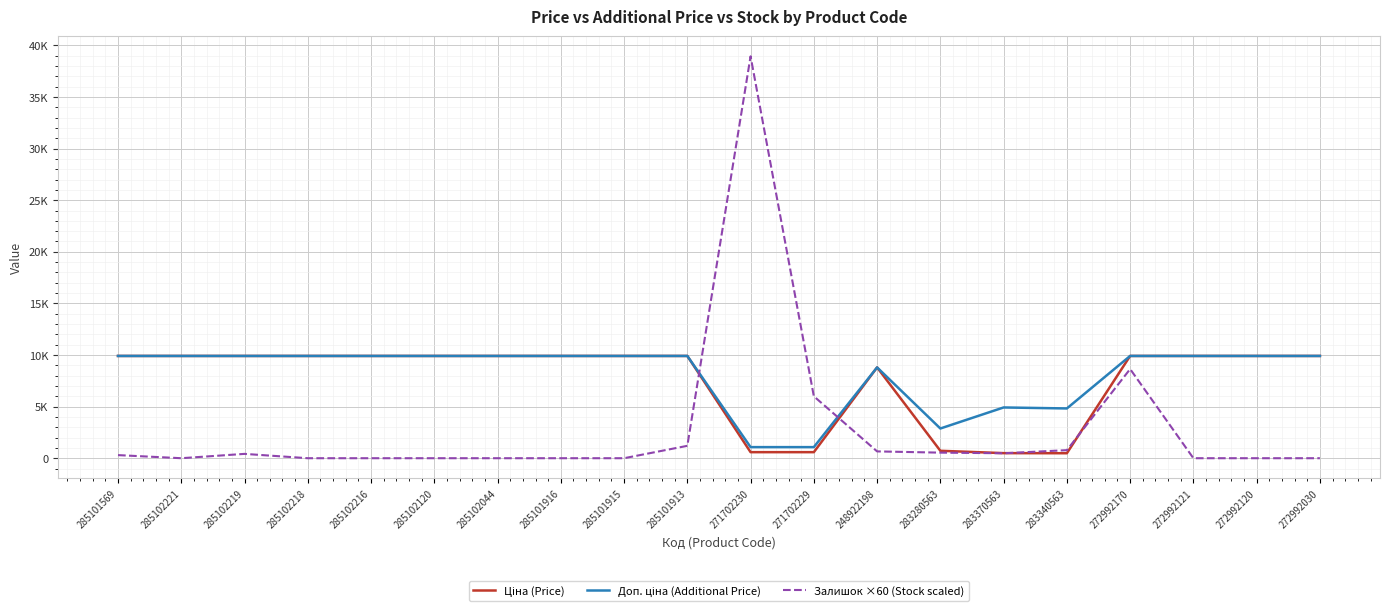

What is the label of the 10th point from the left?

285101913